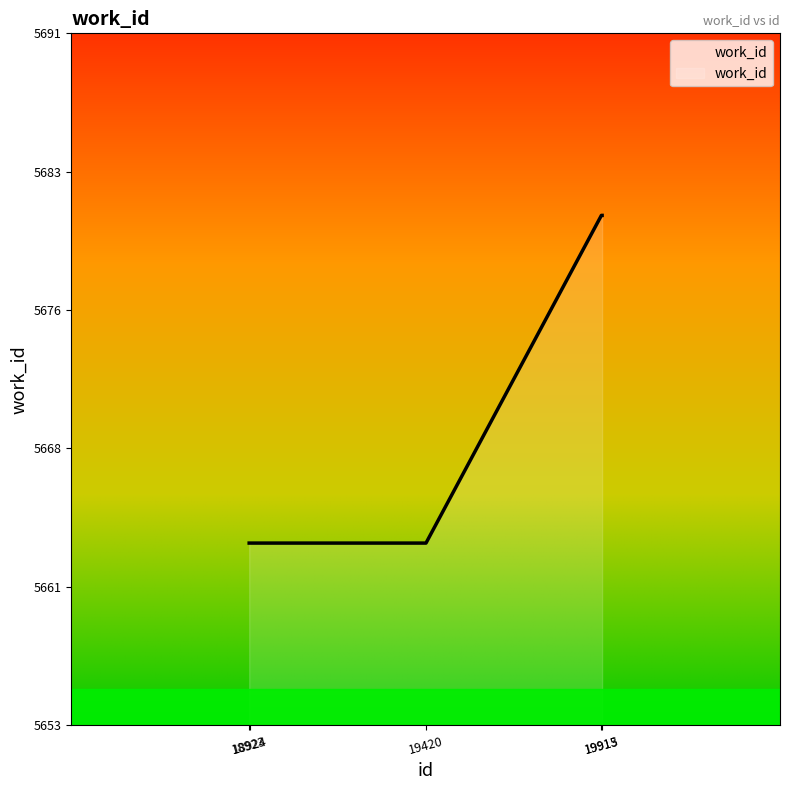

Does the chart have visible grid lines?

No